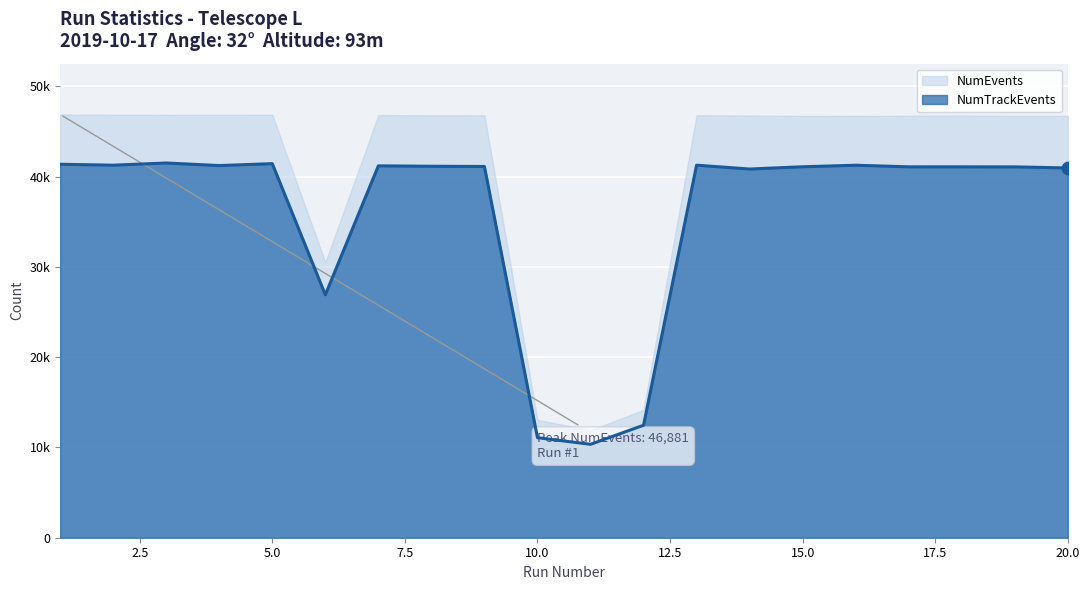

How many categories are shown in the chart?

20